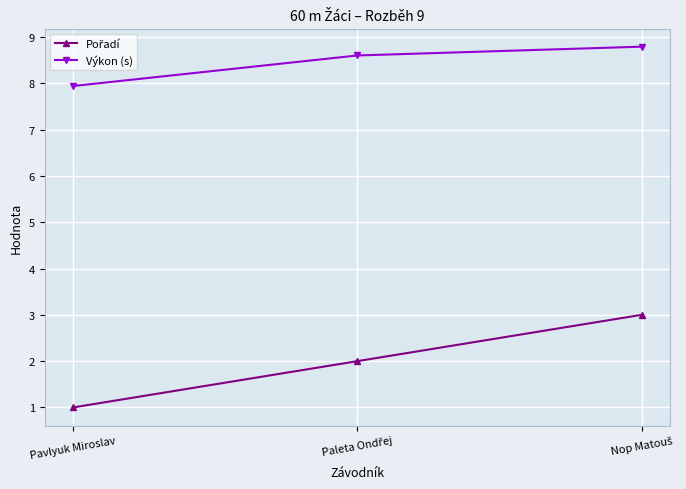

What is the label of the 3rd point from the right?

Pavlyuk Miroslav